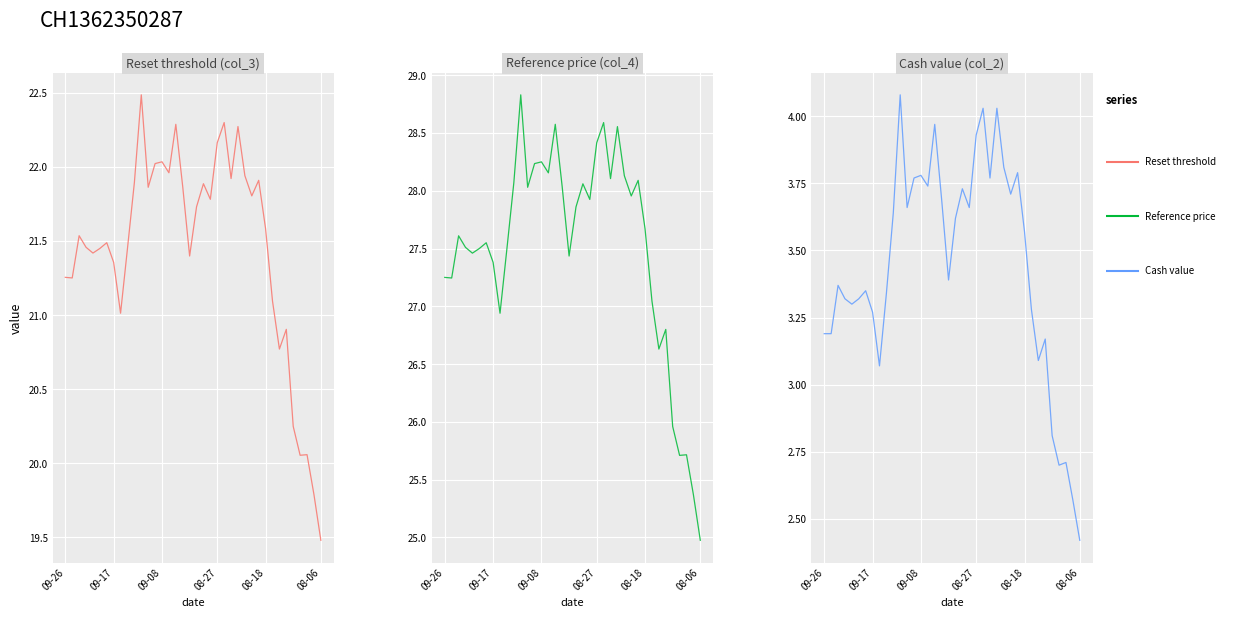

Rank the series by their average value, from highest to lowest.

Reference price (col_4), Reset threshold (col_3), Cash value (col_2)